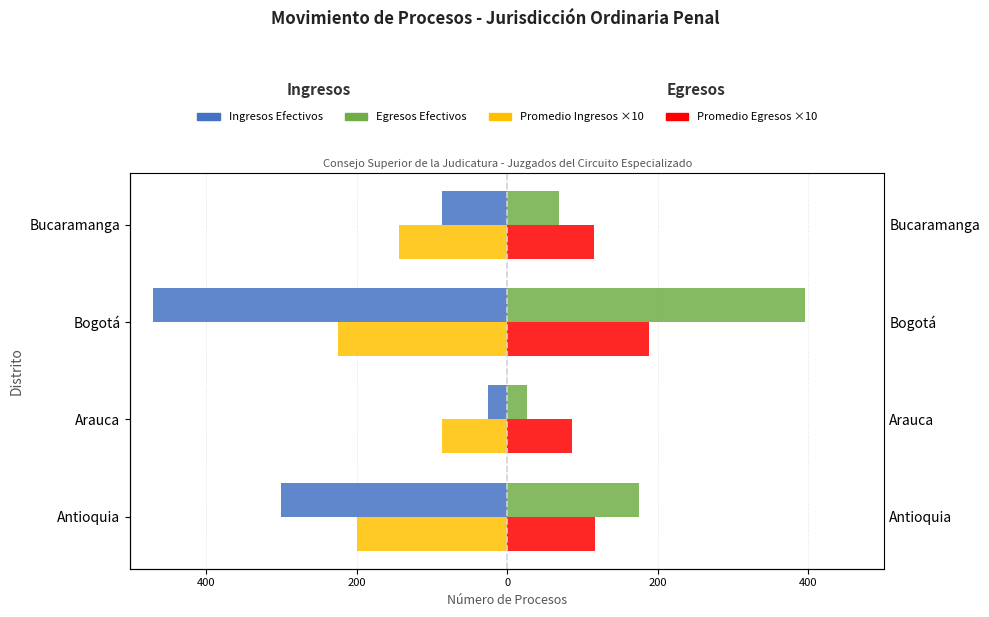

Which series changed the most between 200 and 0?

Ingresos Efectivos